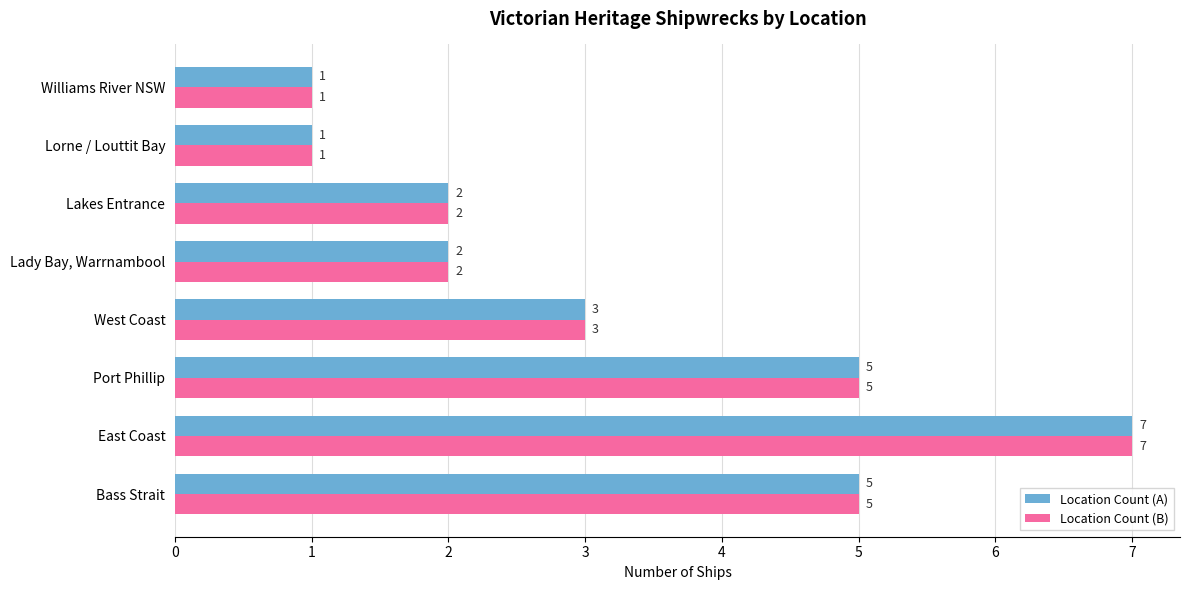

The Location Count (B) series shows 4 at East Coast. True or false?

False